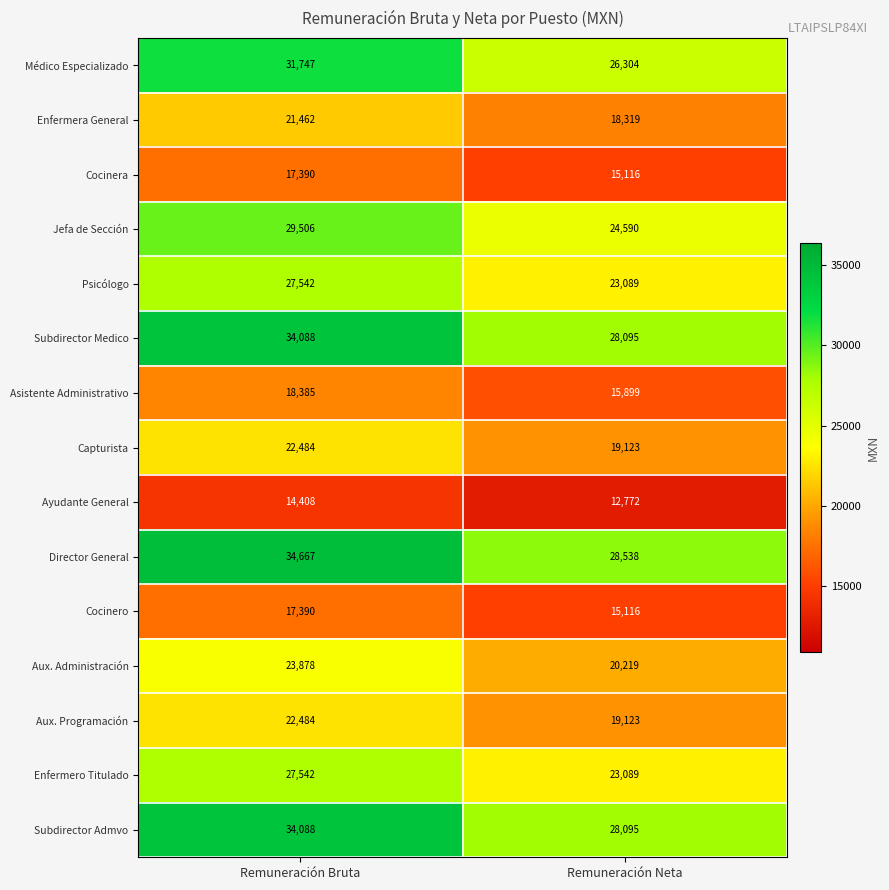

List the labels in order of Médico Especializado value, largest first.

Remuneración Bruta, Remuneración Neta